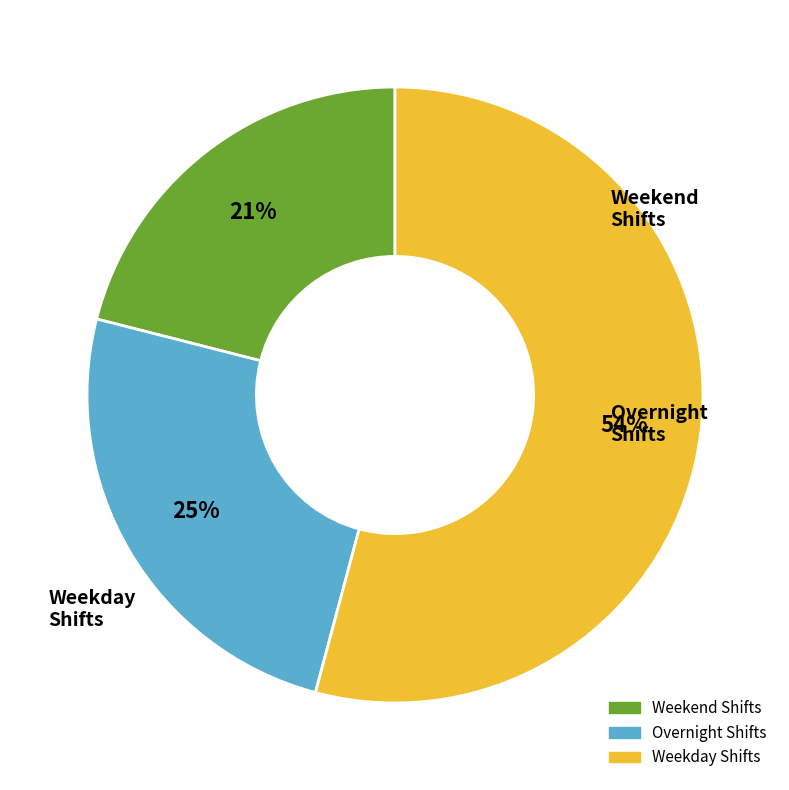

To the nearest percent, what is the average slice percentage?

33%